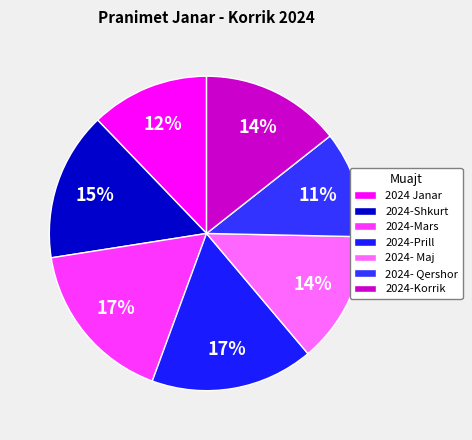

Is there a majority slice in this chart?

No